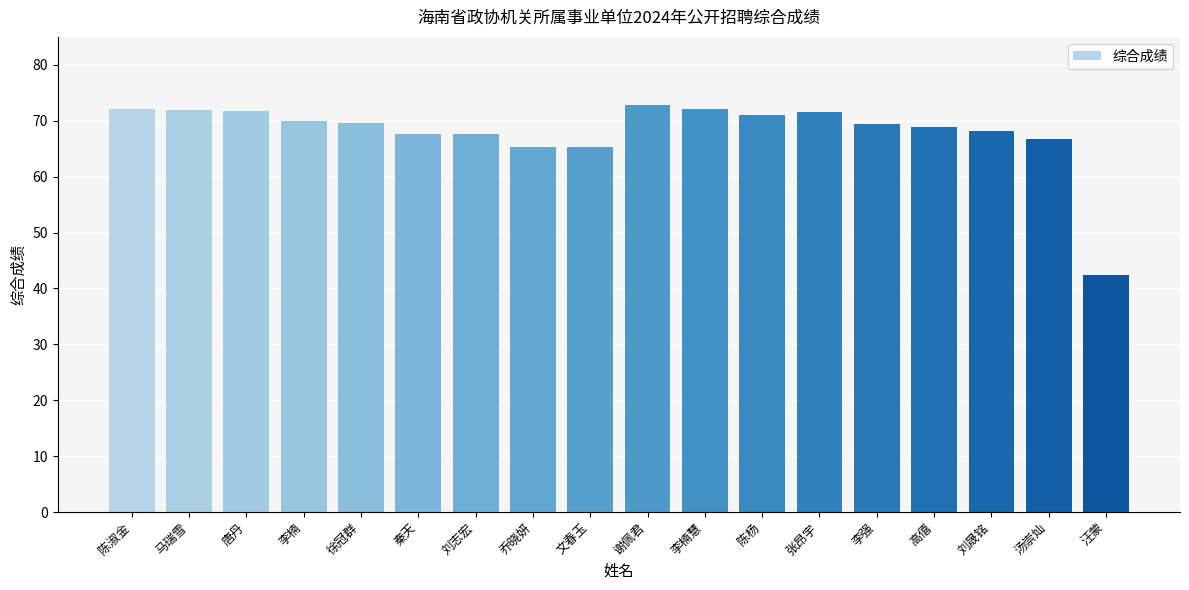

What position from the left is 乔晓妍?

8